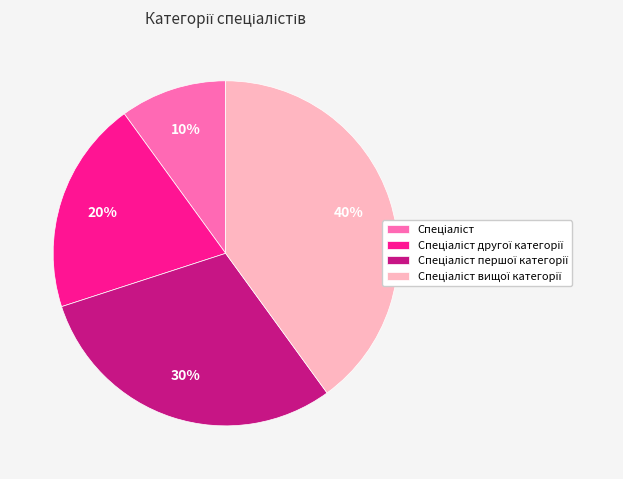

To the nearest percent, what is the difference between the largest and smallest slice percentages?

30%